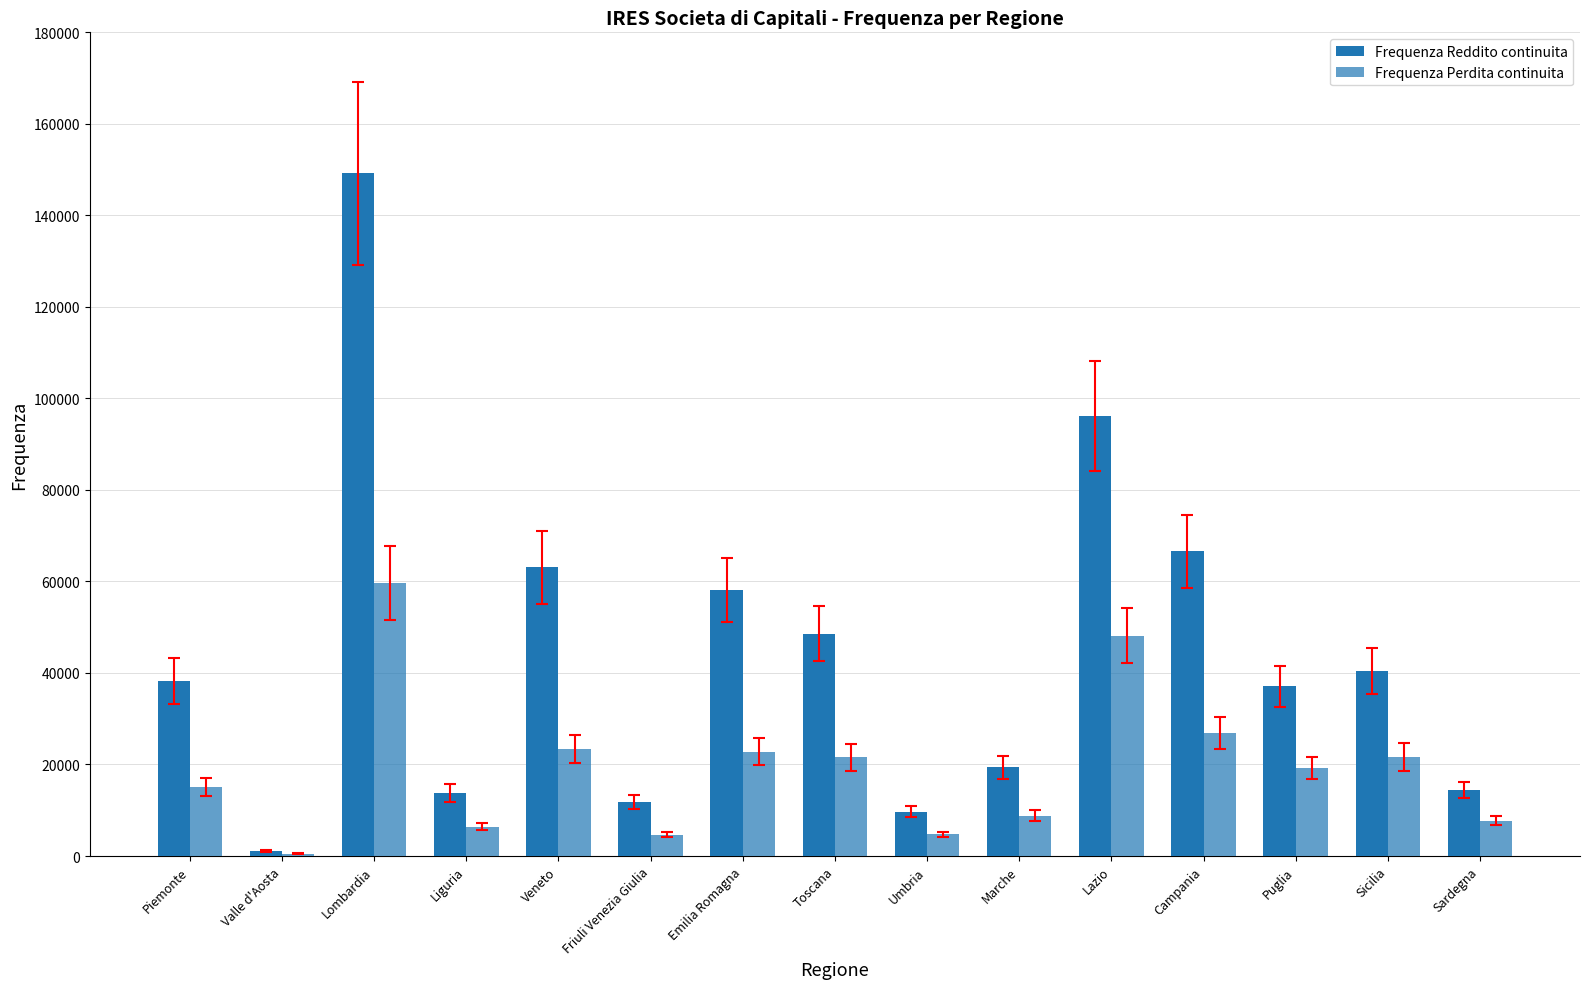

Between Umbria and Puglia, which series saw the biggest shift?

Frequenza Reddito continuita